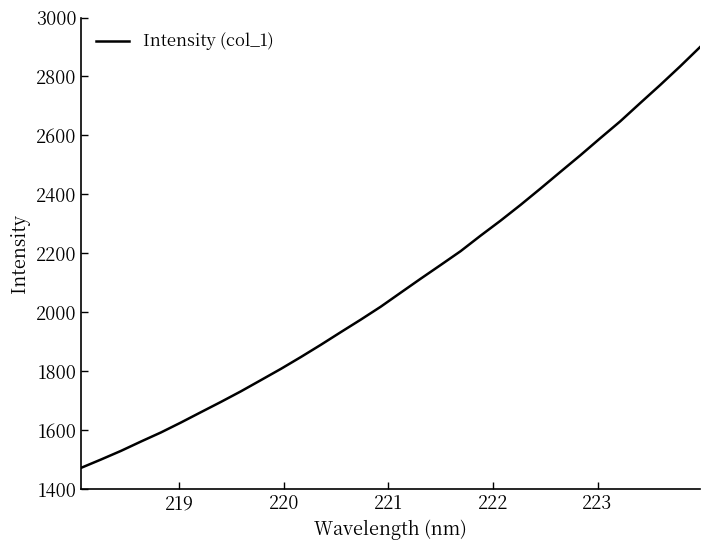

What is the smallest value displayed?

1471.9